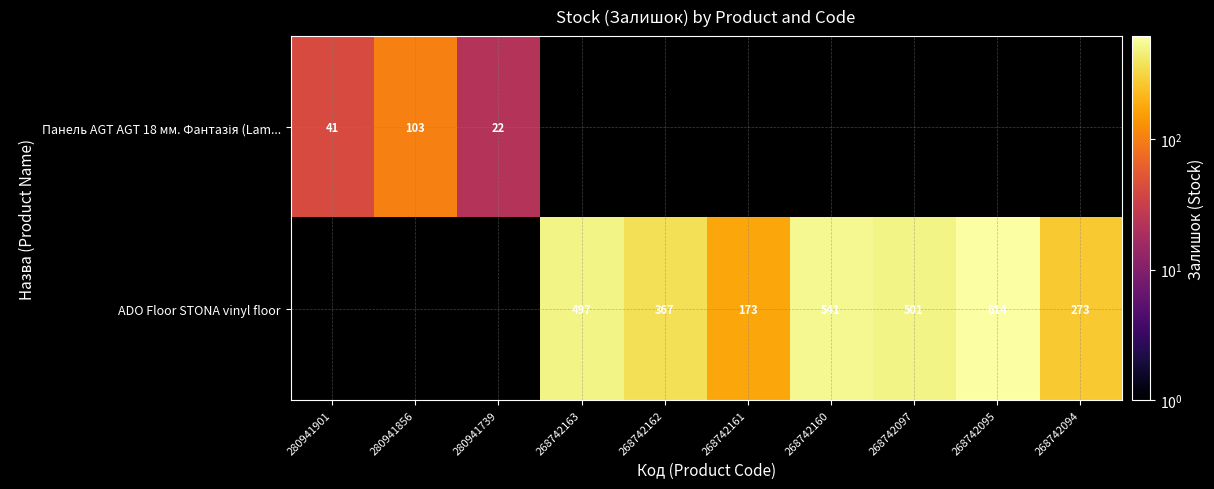

The value of ADO Floor STONA vinyl floor at 268742162 is 222. True or false?

False